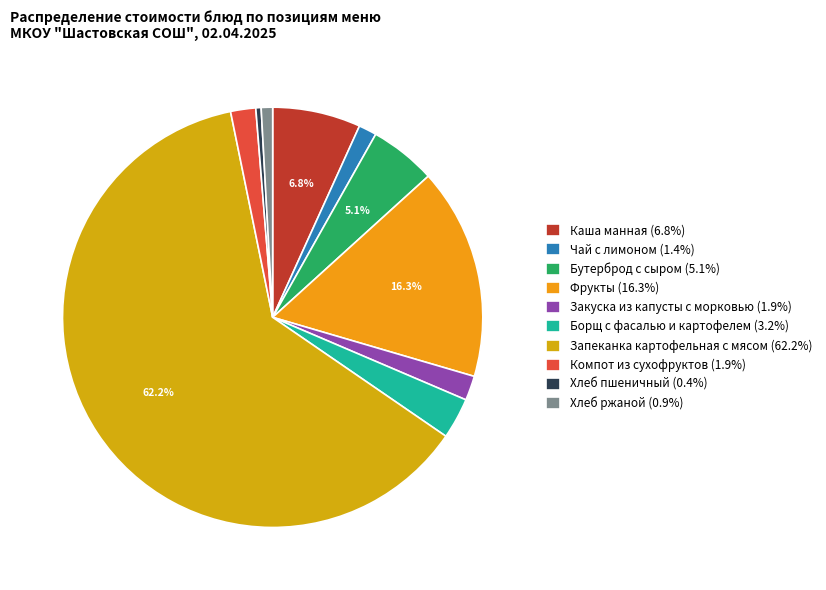

Is Чай с лимоном the majority of the pie?

No